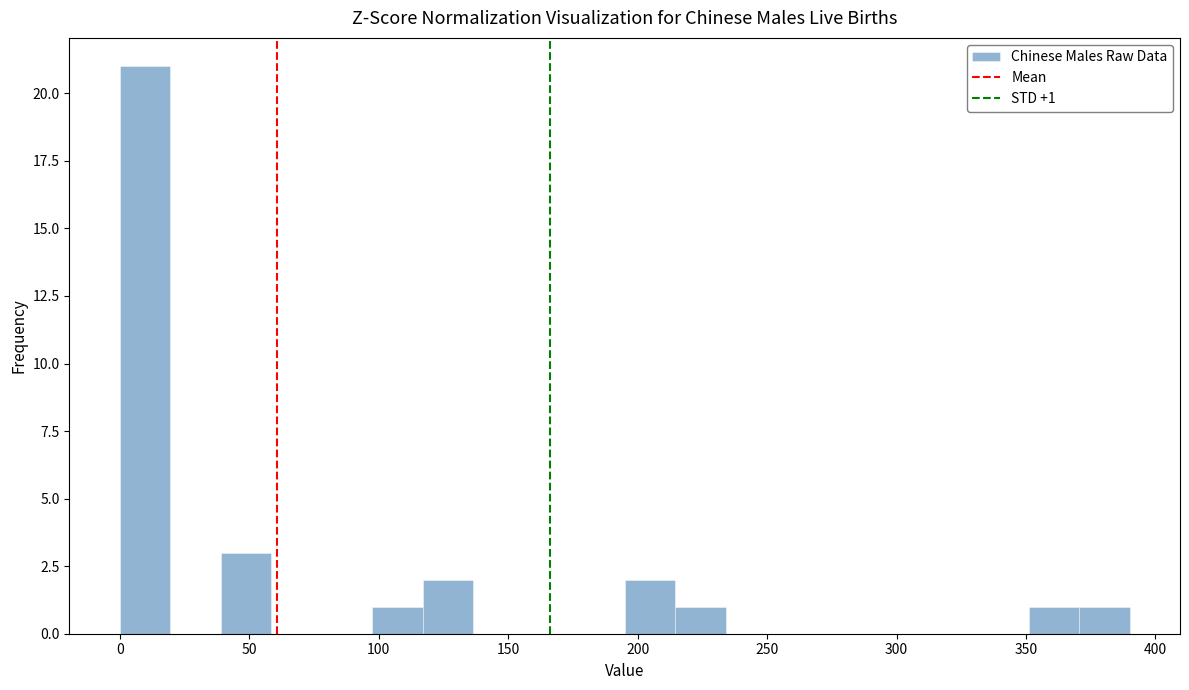

Around what value on the x-axis is the tallest bar? Give the approximate position of its centre, as read against the axis.

10